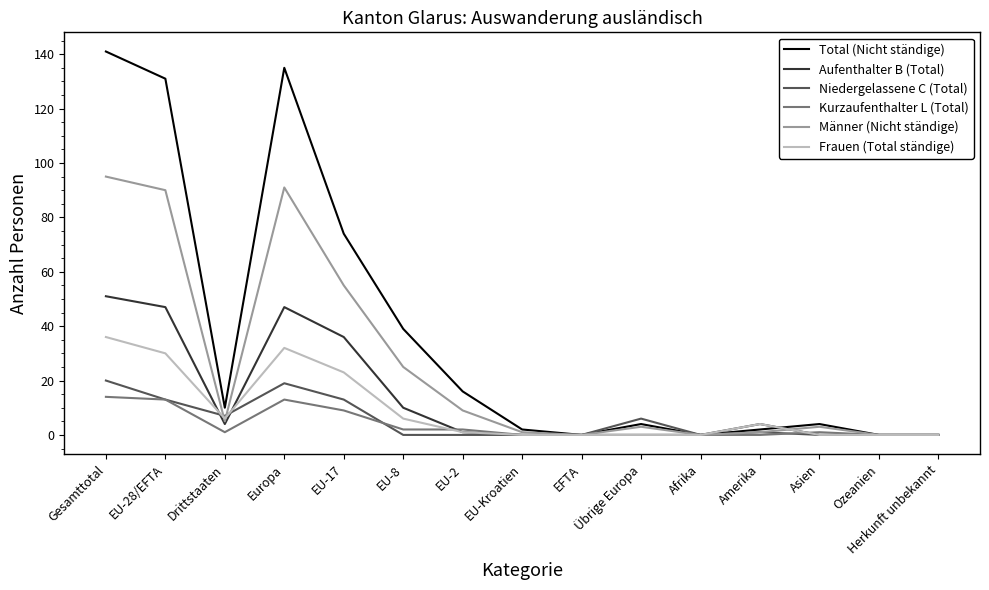

Which category has the highest value in the Männer (Nicht ständige) series?

Gesamttotal